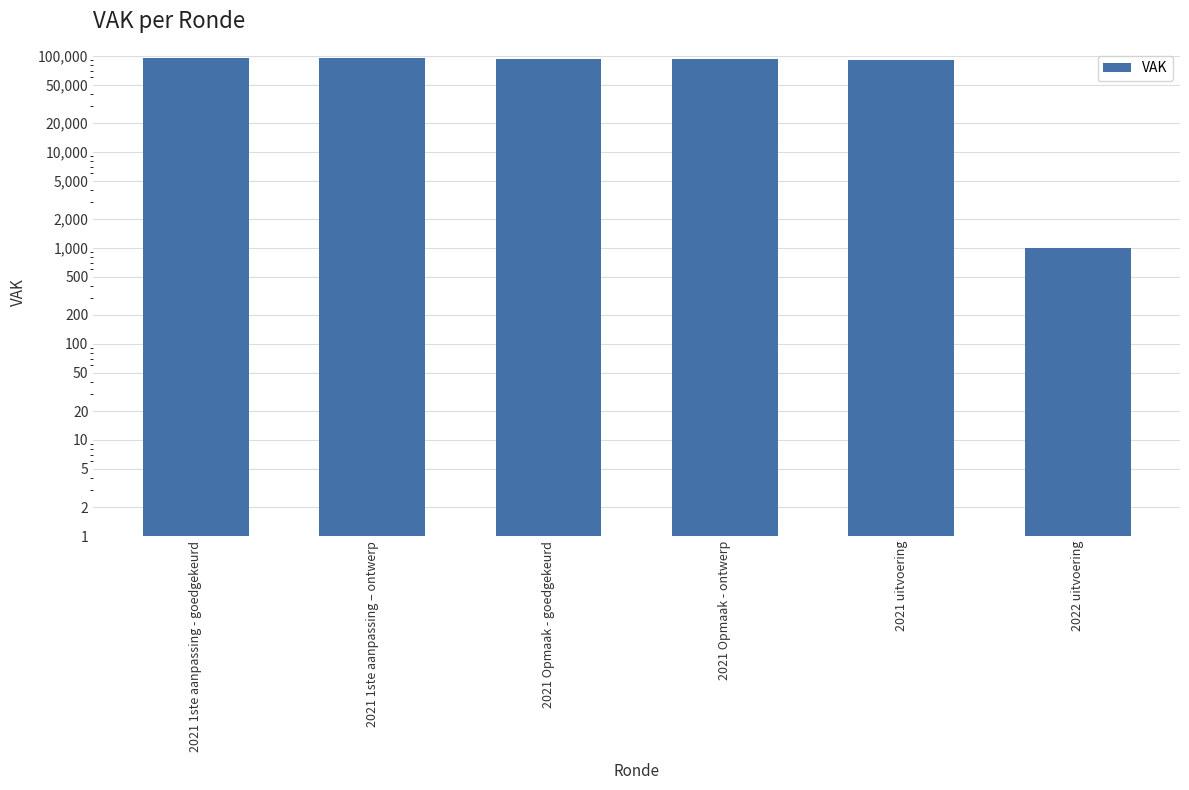

Reading left to right, list all the values displayed in this chart.

2021 1ste aanpassing - goedgekeurd=93786	2021 1ste aanpassing – ontwerp=93786	2021 Opmaak - goedgekeurd=92786	2021 Opmaak - ontwerp=92786	2021 uitvoering=89945	2022 uitvoering=1000